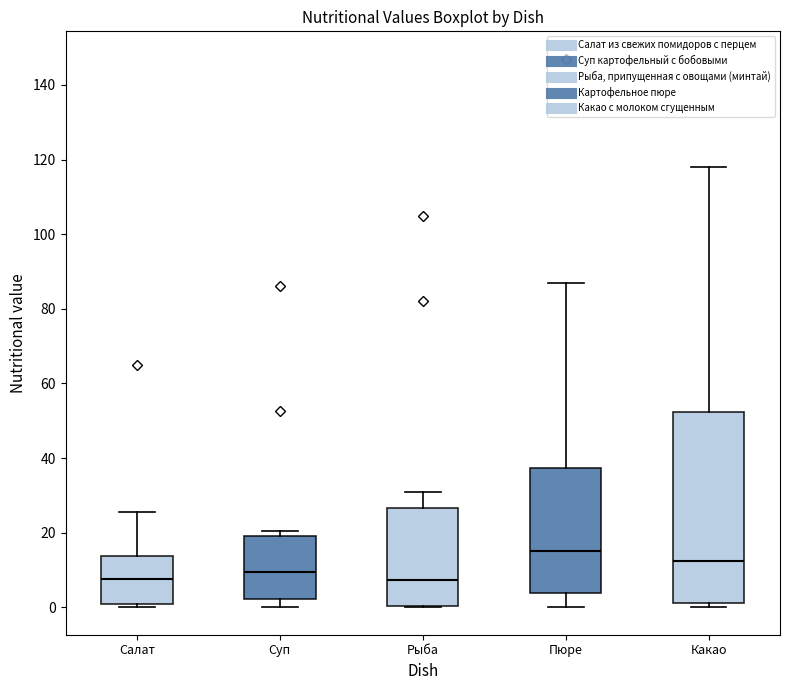

Comparing the boxes themselves (not the whiskers), which one is the tallest?

Какао